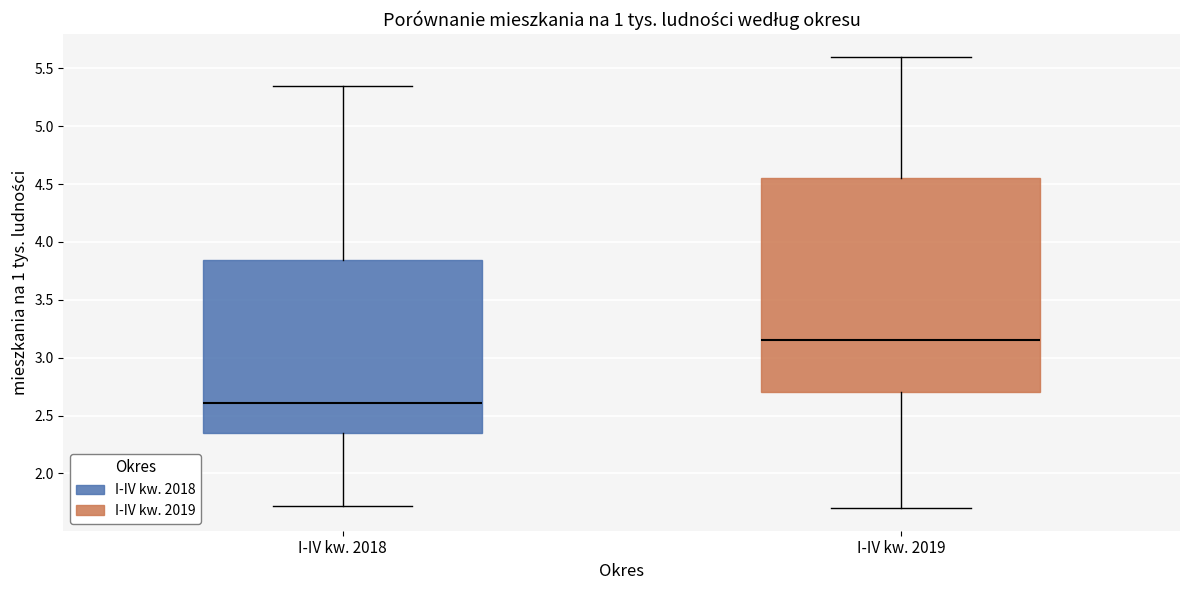

Reading left to right, transcribe this box plot: for each box, give where its median line is, the range the box spans, and where its two whiskers end, as read against the y-axis. The values are not printed on the chart, so give them approximately, as read against the axis.

I-IV kw. 2018: median 2.60, box 2.35 to 3.85, whiskers 1.70 to 5.35
I-IV kw. 2019: median 3.15, box 2.70 to 4.55, whiskers 1.70 to 5.60